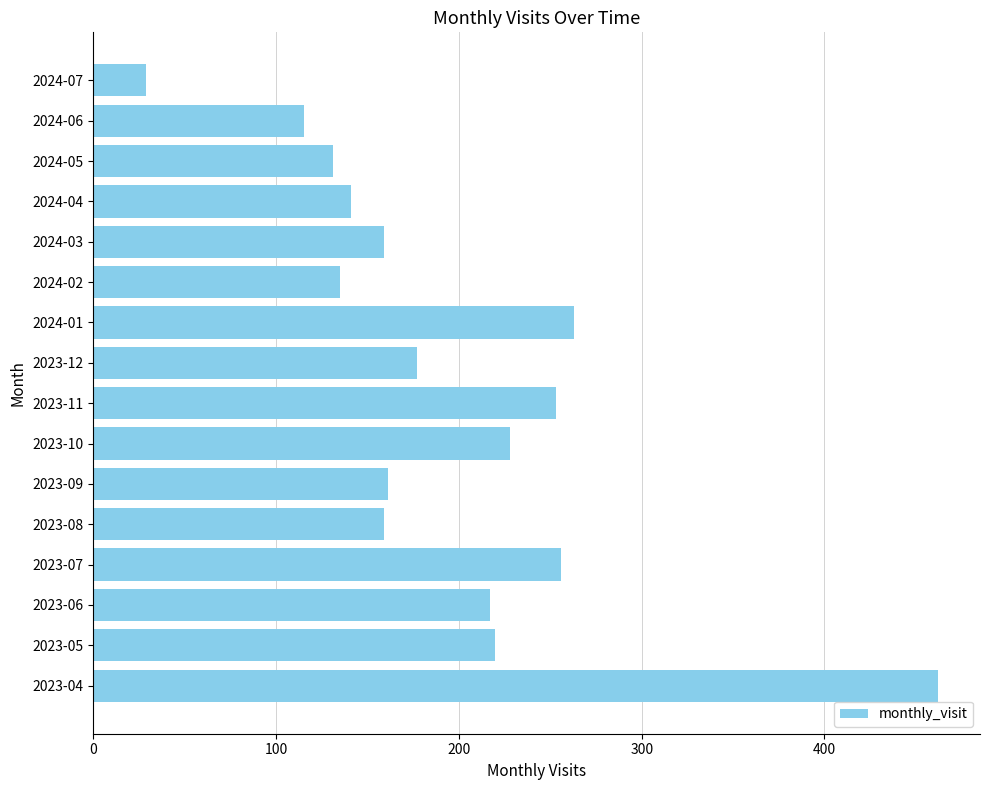

What is the ratio of the value at 2024-05 to the value at 2024-02?

1.0